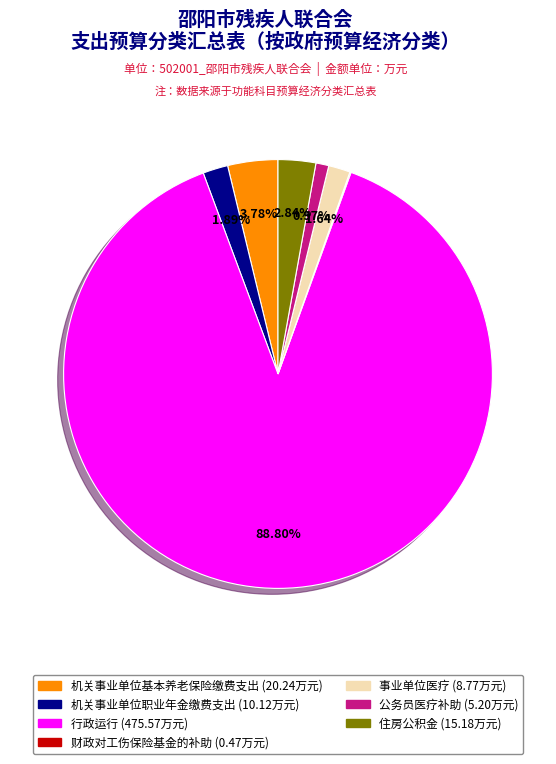

Do 事业单位医疗 and 公务员医疗补助 together represent more than half of the pie?

No